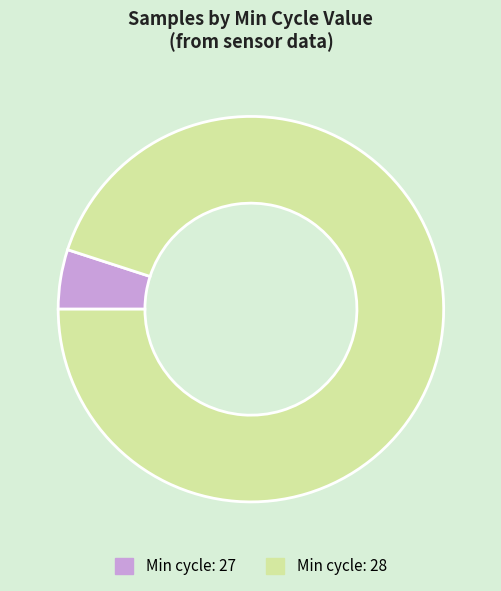

Between Min cycle: 28 and Min cycle: 27, which is larger?

Min cycle: 28